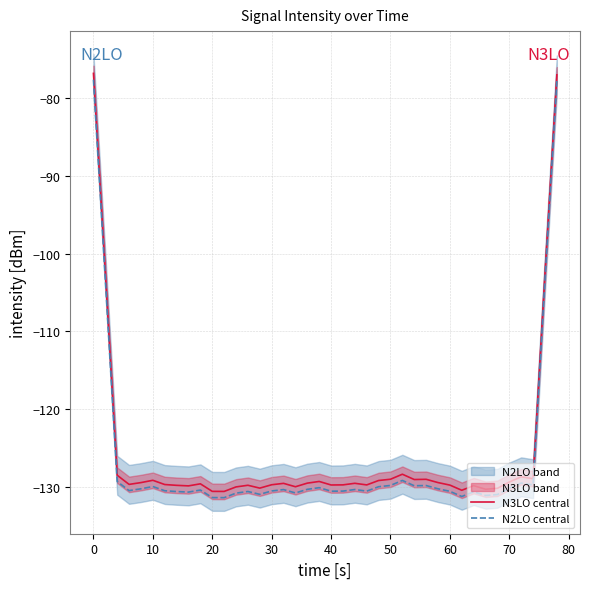

True or false: N3LO central and N2LO central cross at least once.

False